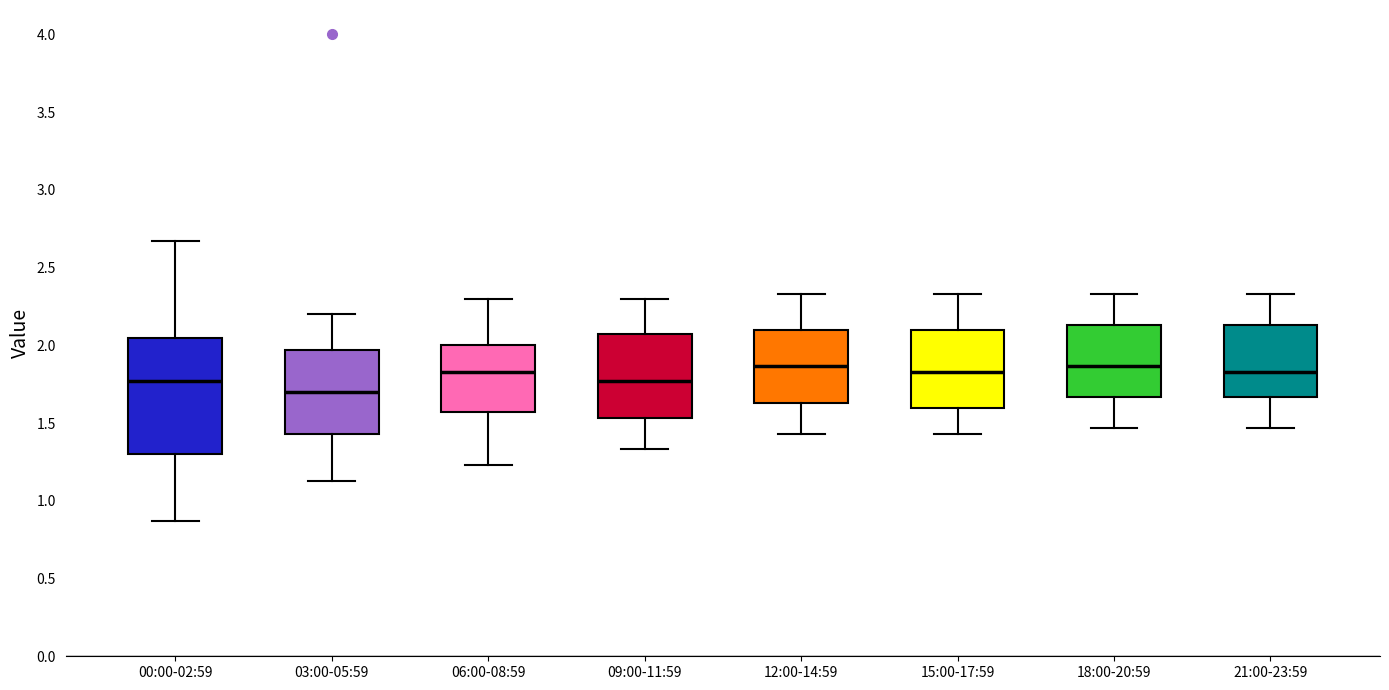

Reading left to right, read every box against the y-axis: the position of its median line, the range the box covers, and the ends of its whiskers. The values are not printed on the chart, so give them approximately, as read against the axis.

00:00-02:59: median 1.75, box 1.30 to 2.05, whiskers 0.85 to 2.65
03:00-05:59: median 1.70, box 1.45 to 1.95, whiskers 1.15 to 2.20
06:00-08:59: median 1.85, box 1.55 to 2.00, whiskers 1.25 to 2.30
09:00-11:59: median 1.75, box 1.55 to 2.05, whiskers 1.35 to 2.30
12:00-14:59: median 1.85, box 1.65 to 2.10, whiskers 1.45 to 2.35
15:00-17:59: median 1.85, box 1.60 to 2.10, whiskers 1.45 to 2.35
18:00-20:59: median 1.85, box 1.65 to 2.15, whiskers 1.45 to 2.35
21:00-23:59: median 1.85, box 1.65 to 2.15, whiskers 1.45 to 2.35